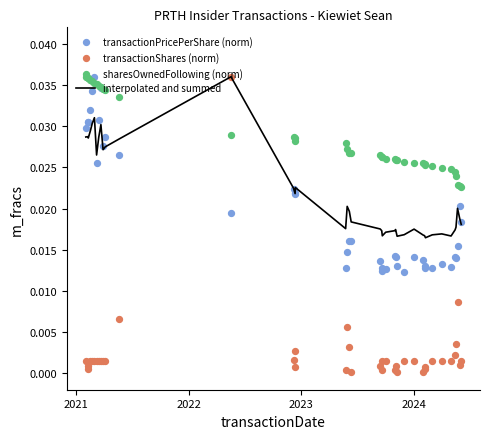

Which series has the widest spread of Y values?

transactionShares (norm)